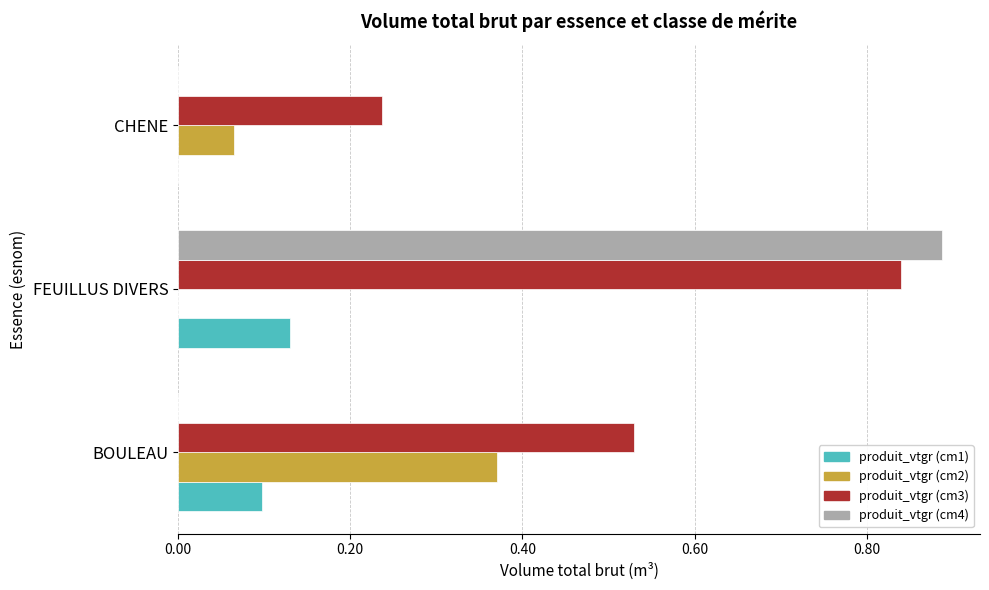

The produit_vtgr (cm2) series shows 0.1 at FEUILLUS DIVERS. True or false?

False